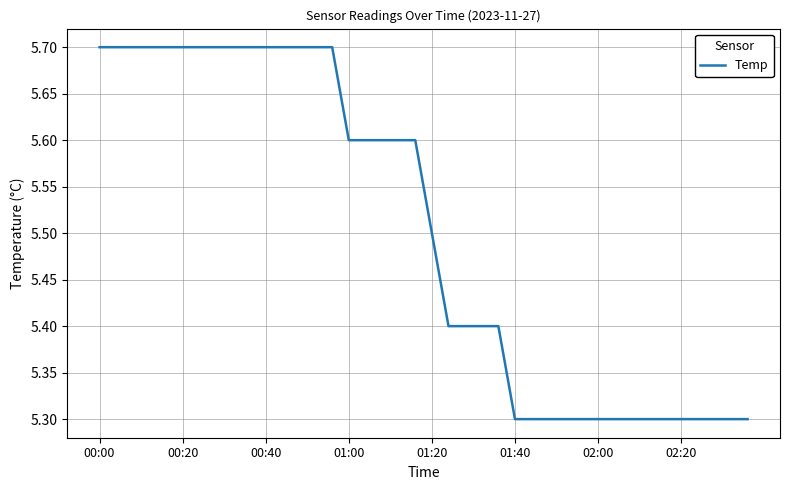

What is the minimum value shown in the chart?

5.3